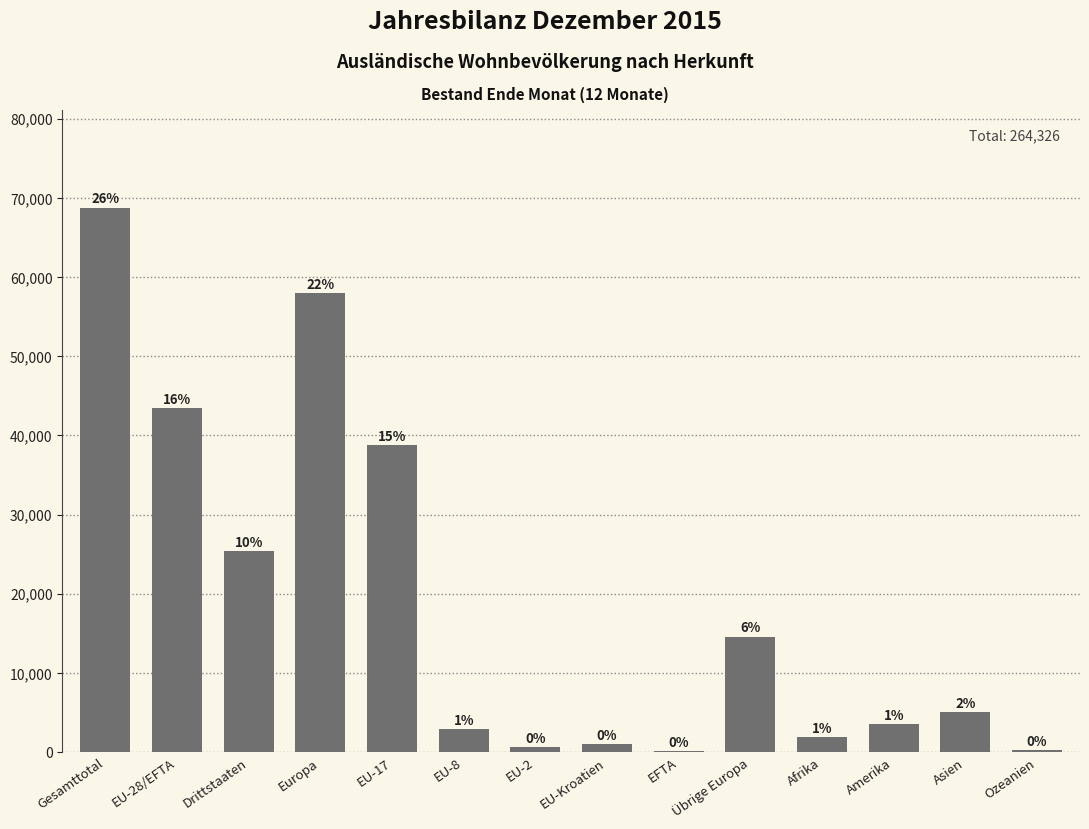

What is the label of the 11th bar from the left?

Afrika